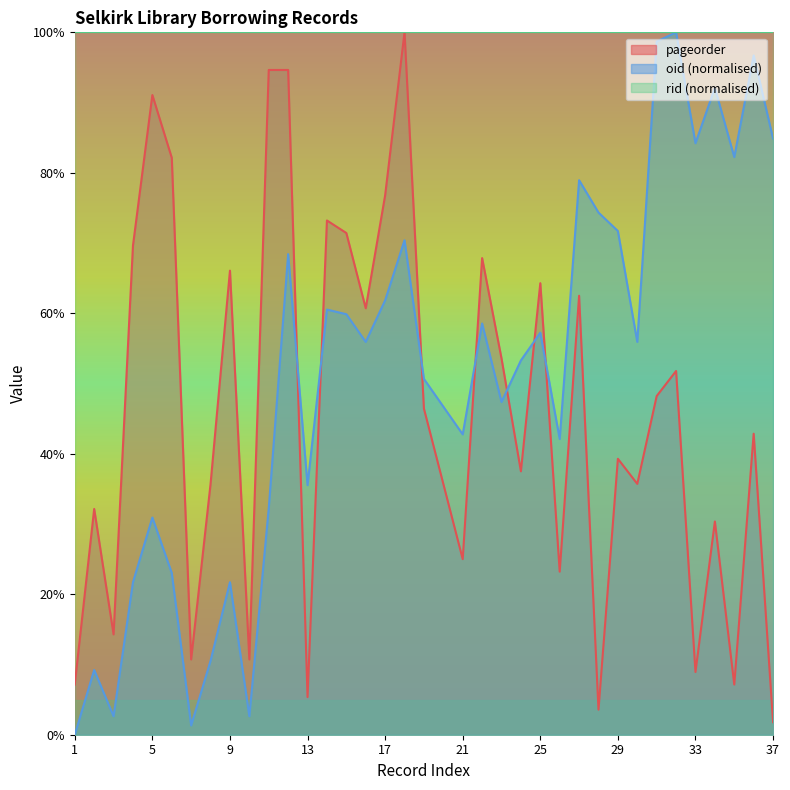

At how many categories does at least one series exceed 98?

37